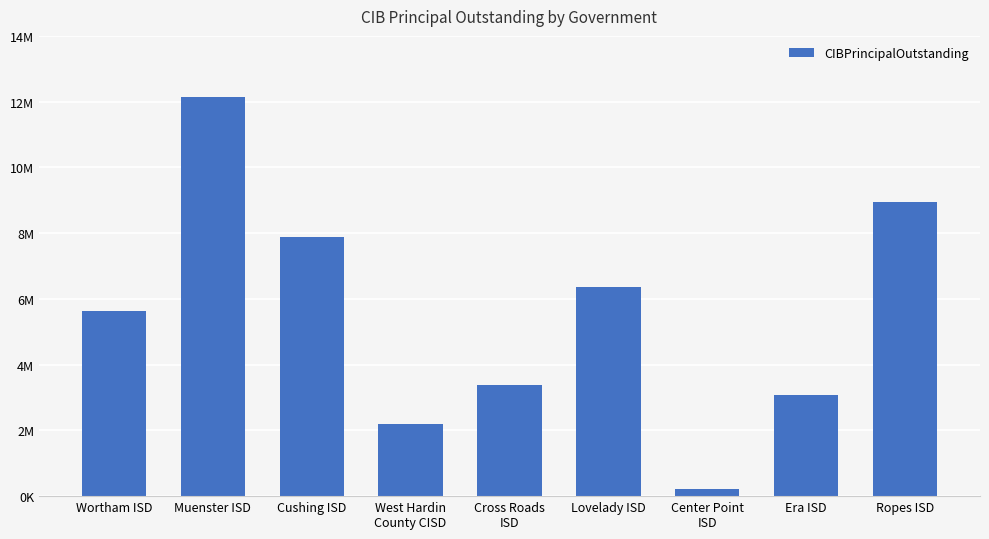

List the labels in order of value, largest first.

Muenster ISD, Ropes ISD, Cushing ISD, Lovelady ISD, Wortham ISD, Cross Roads
ISD, Era ISD, West Hardin
County CISD, Center Point
ISD